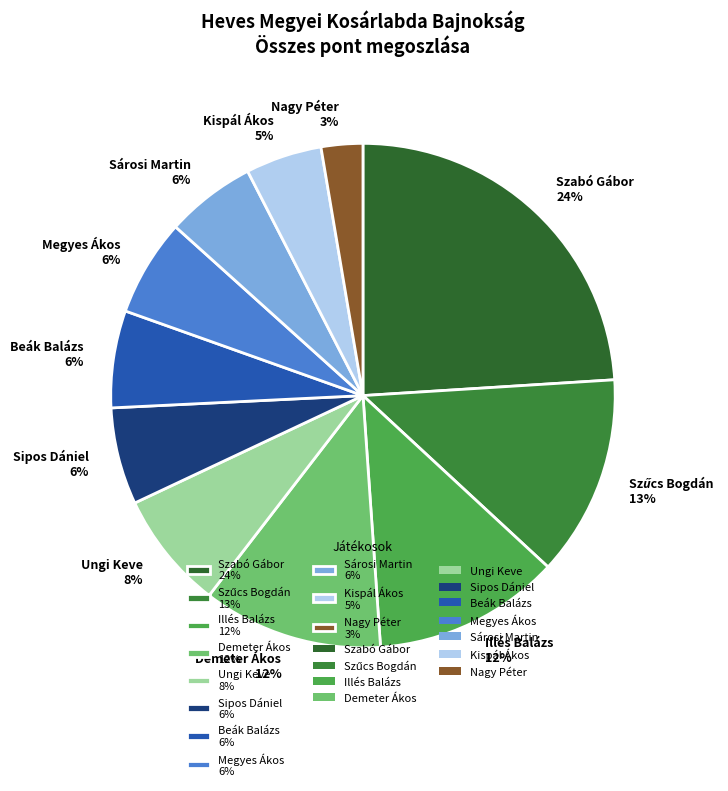

Which category has the biggest portion of the pie?

Szabó Gábor